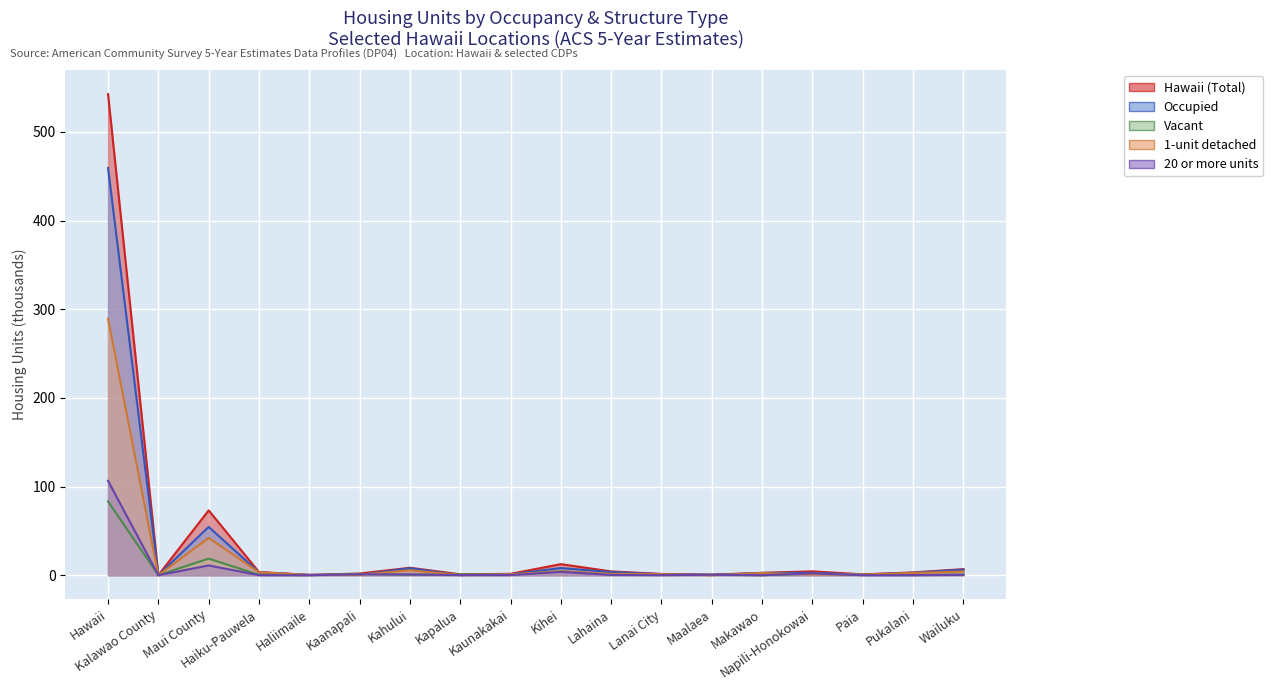

Between Kaanapali and Kahului, which series saw the biggest shift?

Occupied